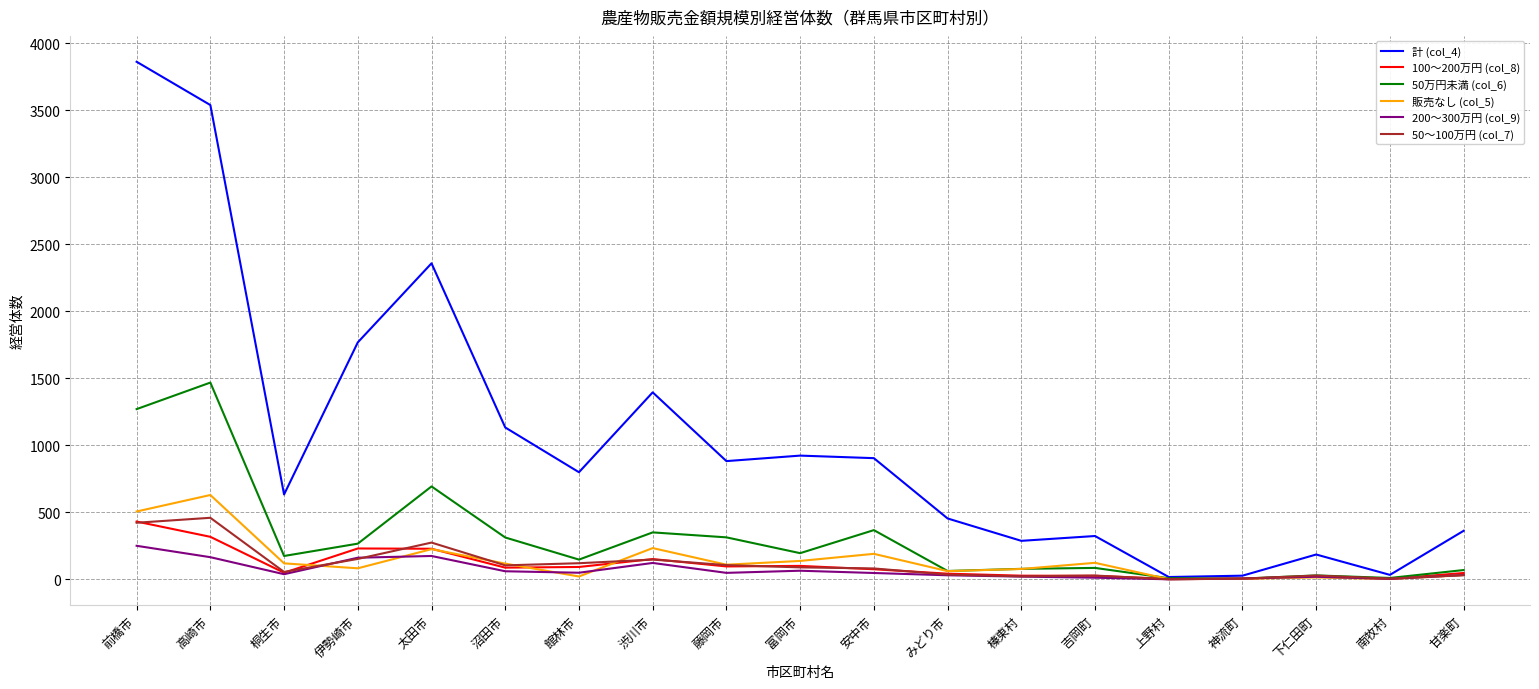

True or false: 200～300万円 (col_9) has a value of 6 at 神流町.

True